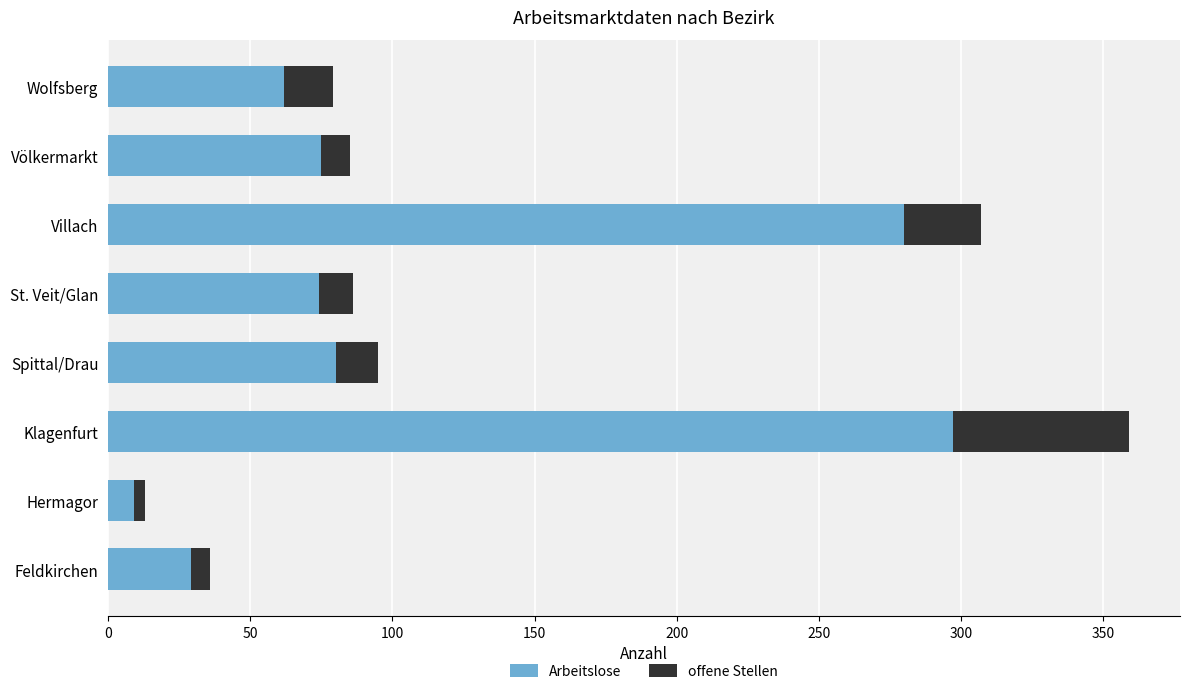

Which category has the highest value in the Arbeitslose series?

Klagenfurt